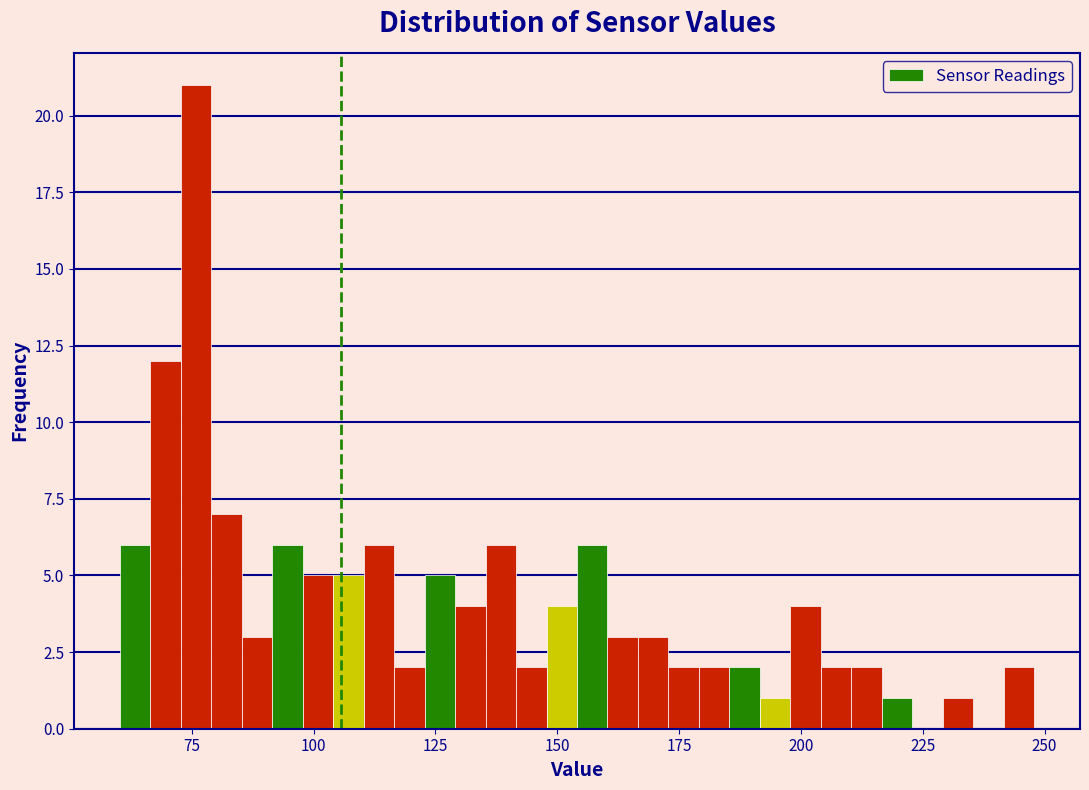

Read against the x-axis, roughly where is the centre of the tallest bar?

75